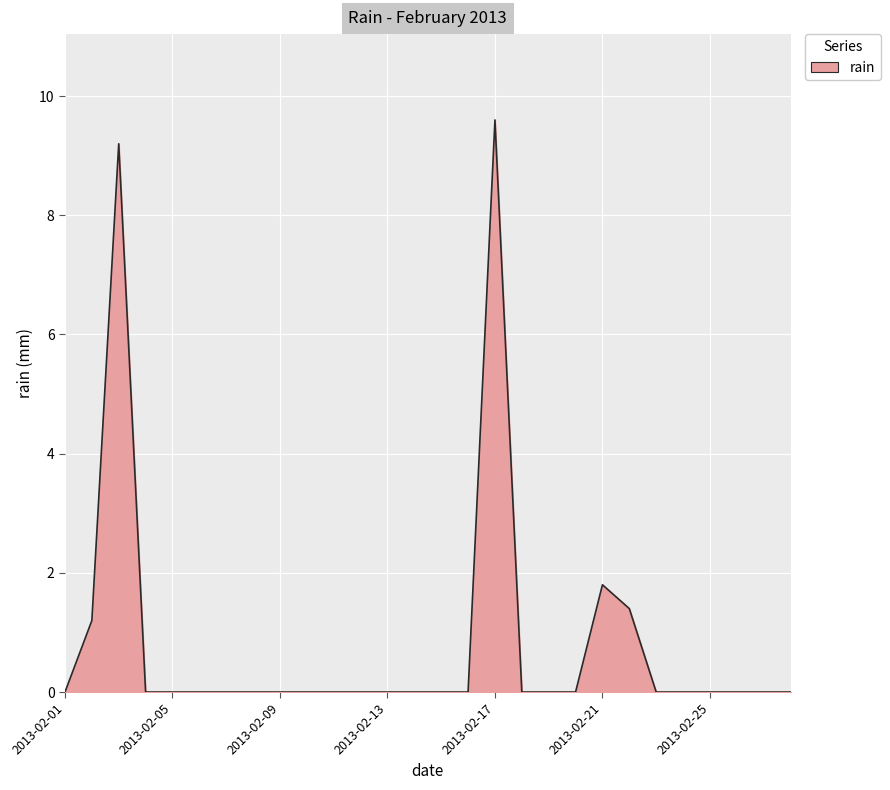

What is the difference between the maximum and minimum values?

9.6